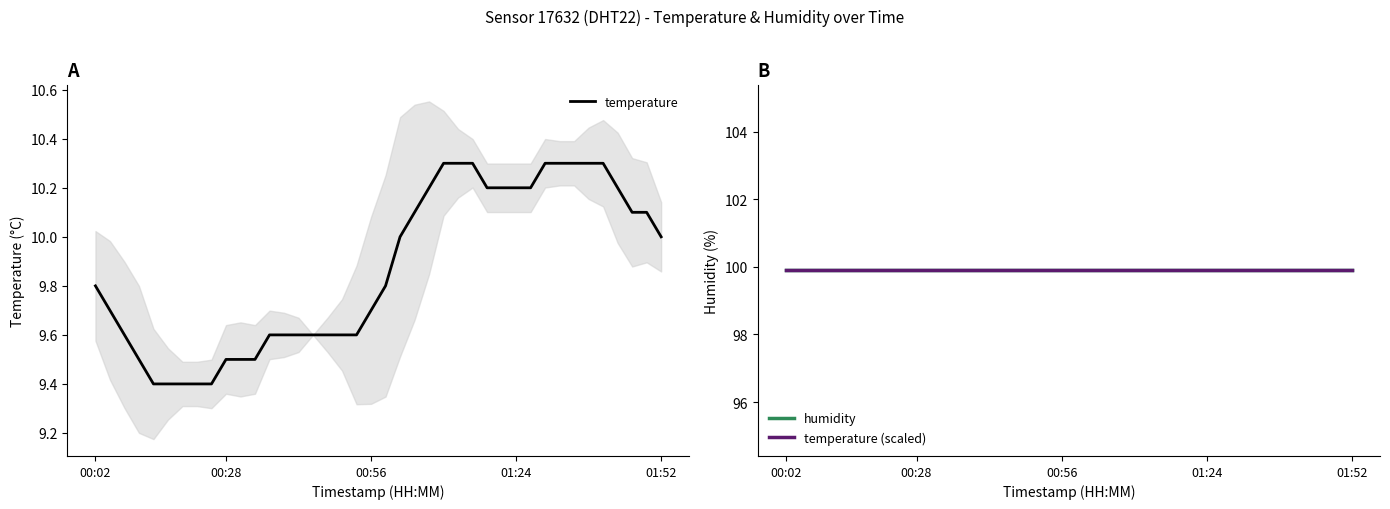

What are all the series names shown in the legend?

temperature, humidity, temperature (scaled)